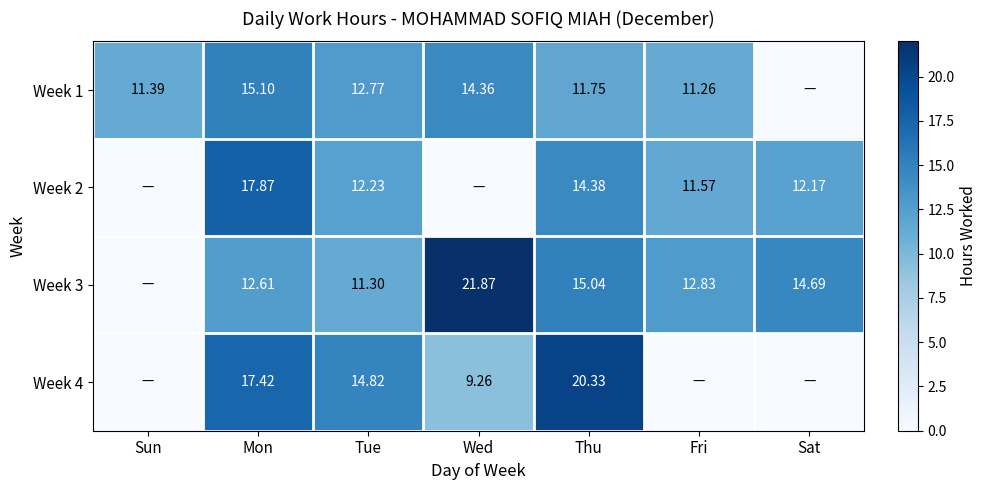

Is the value of Week 3 at Wed greater than the value of Week 2 at Thu?

Yes